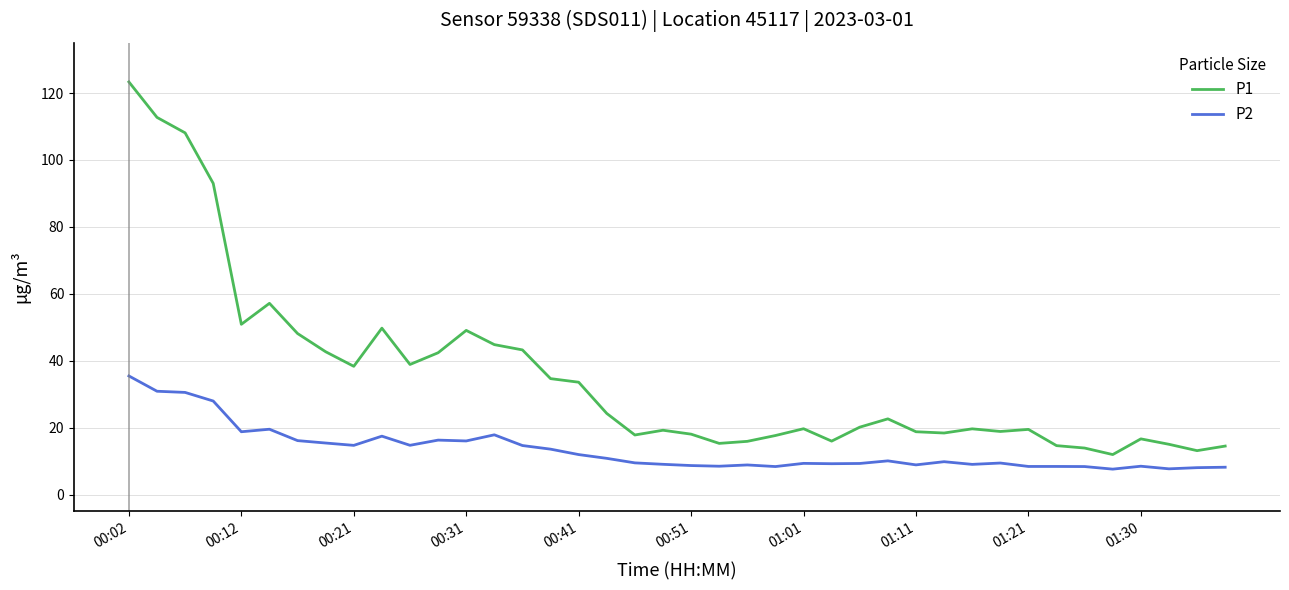

Which series has the widest spread of values?

P1